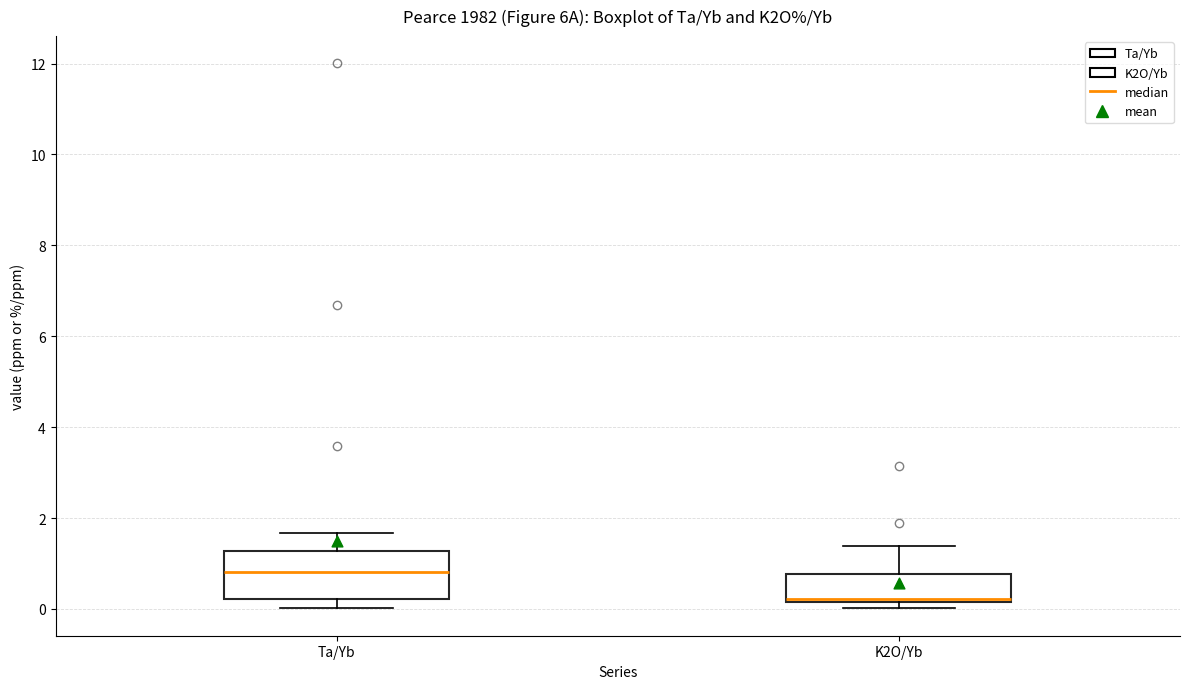

Reading left to right, transcribe this box plot: for each box, give where its median line is, the range the box spans, and where its two whiskers end, as read against the y-axis. The values are not printed on the chart, so give them approximately, as read against the axis.

Ta/Yb: median 0.8, box 0.2 to 1.2, whiskers 0.0 to 1.6
K2O/Yb: median 0.2 (just above the box's lower edge), box 0.2 to 0.8, whiskers 0.0 to 1.4